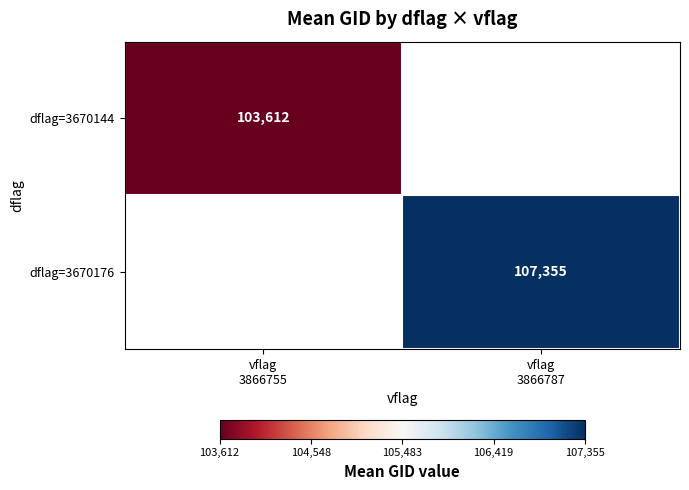

Is the value of dflag=3670144 at vflag 3866755 greater than the value of dflag=3670176 at vflag 3866787?

No